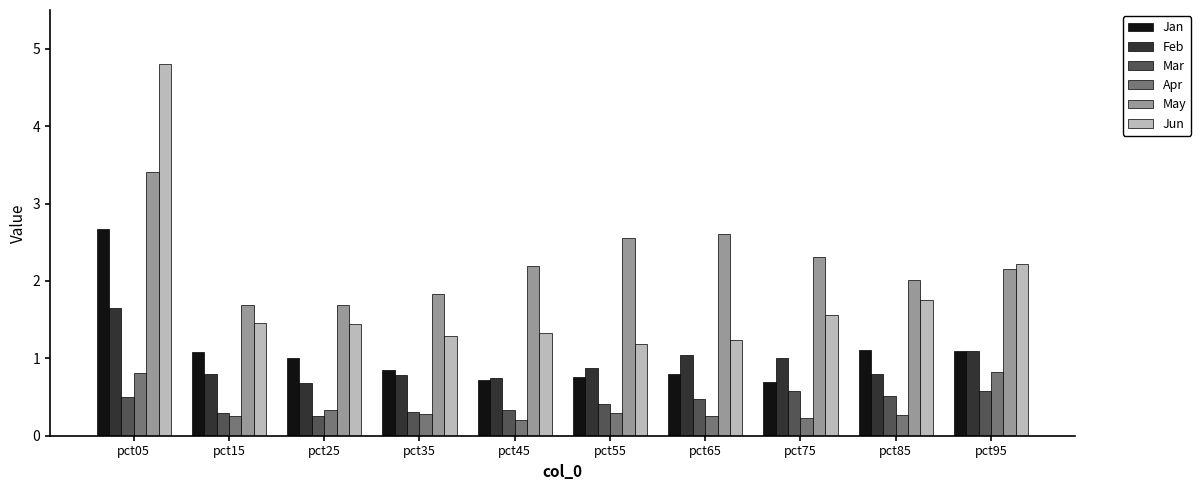

At pct05, list the series in order from largest to smallest.

Jun, May, Jan, Feb, Apr, Mar